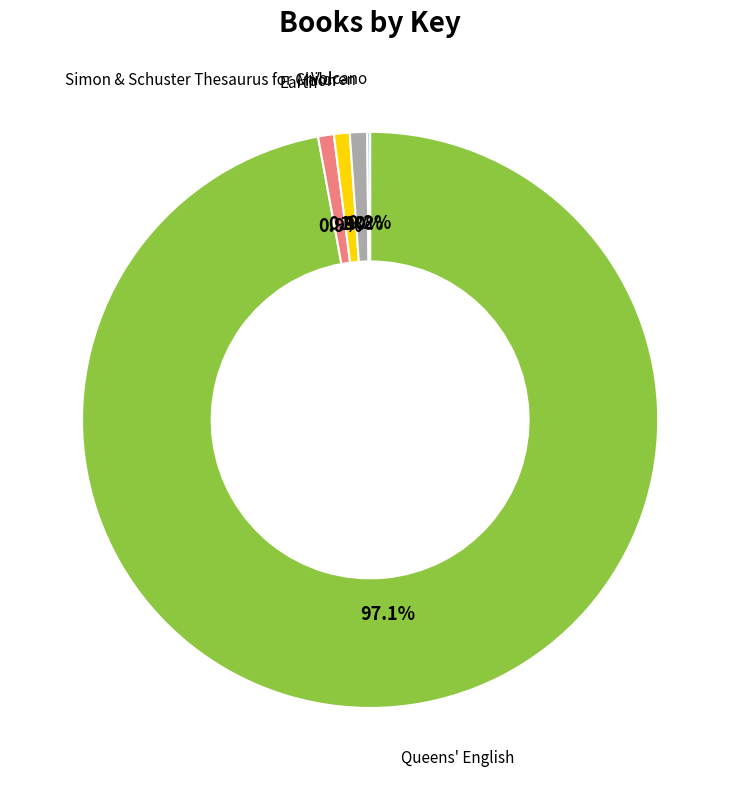

Which has a higher value, Queens' English or Simon & Schuster Thesaurus for Children?

Queens' English